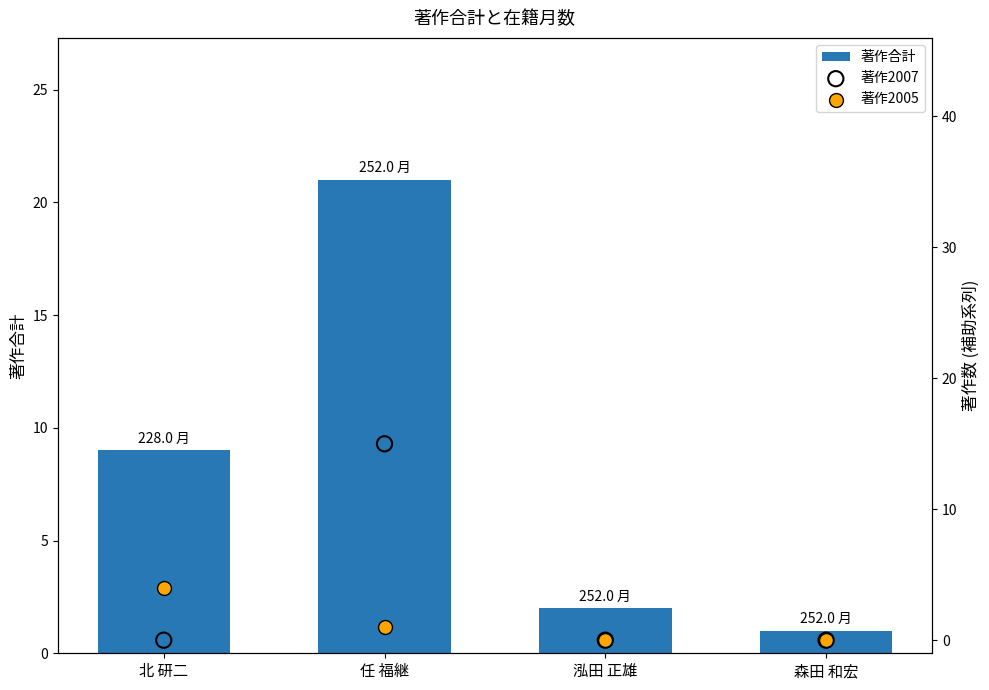

What are all the series names shown in the legend?

著作合計, 著作2007, 著作2005